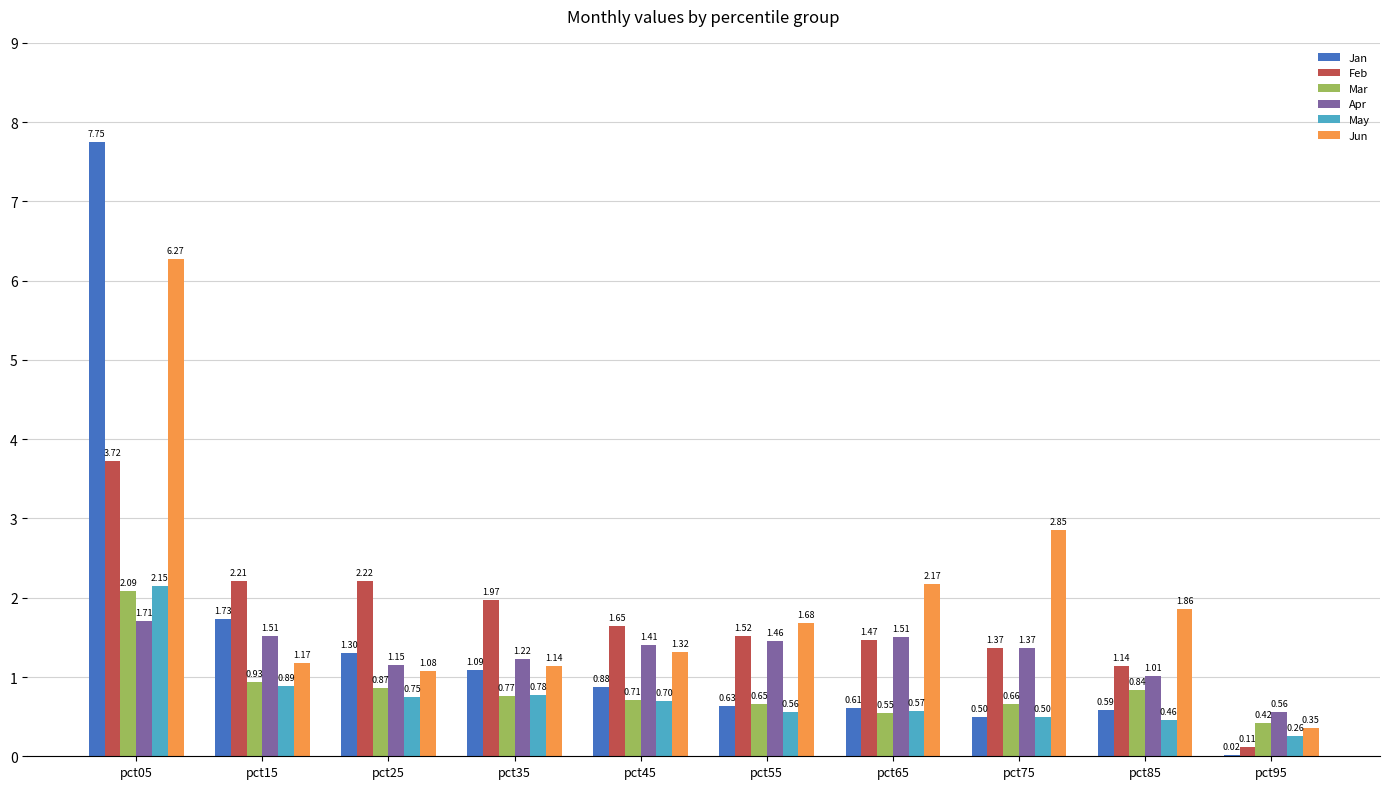

At which category is the sum across all series the highest?

pct05